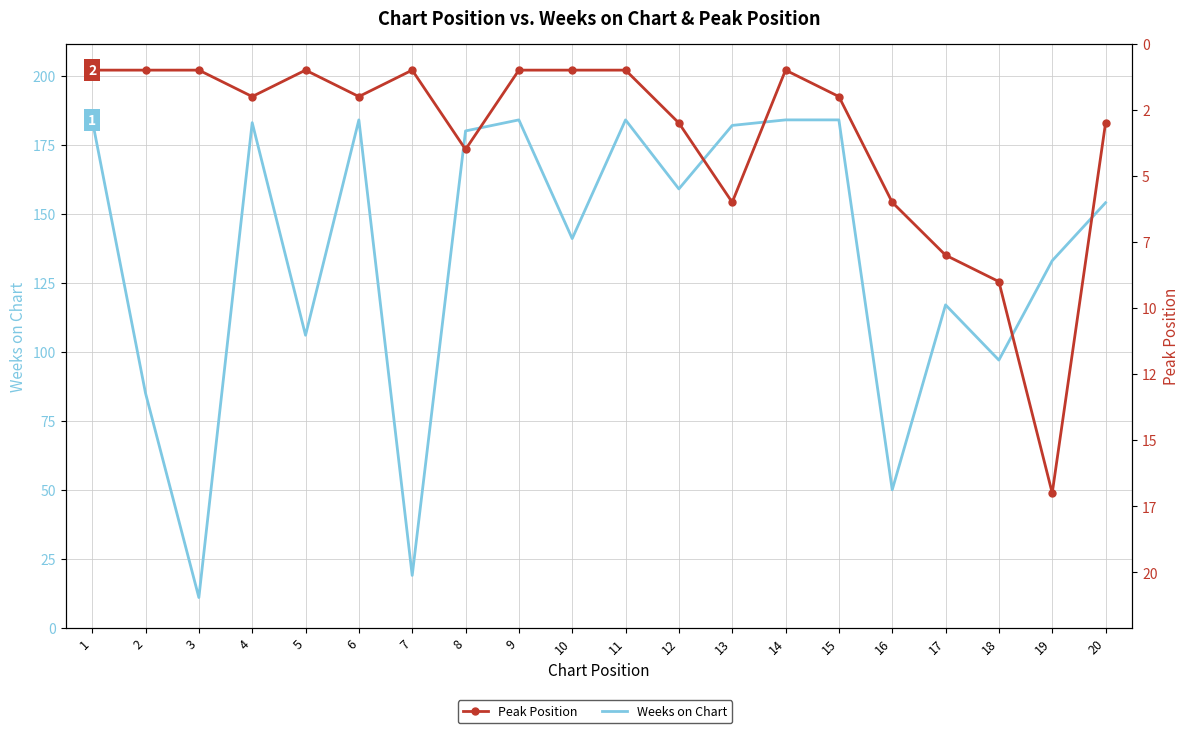

Is the value of Peak Position at 4 greater than the value of Weeks on Chart at 12?

No